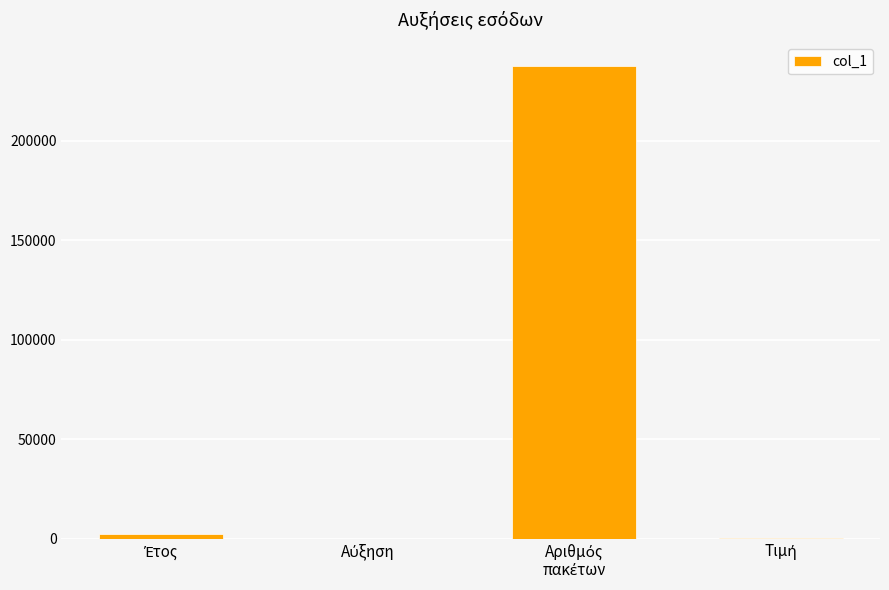

What is the sum of all values?

239606.9